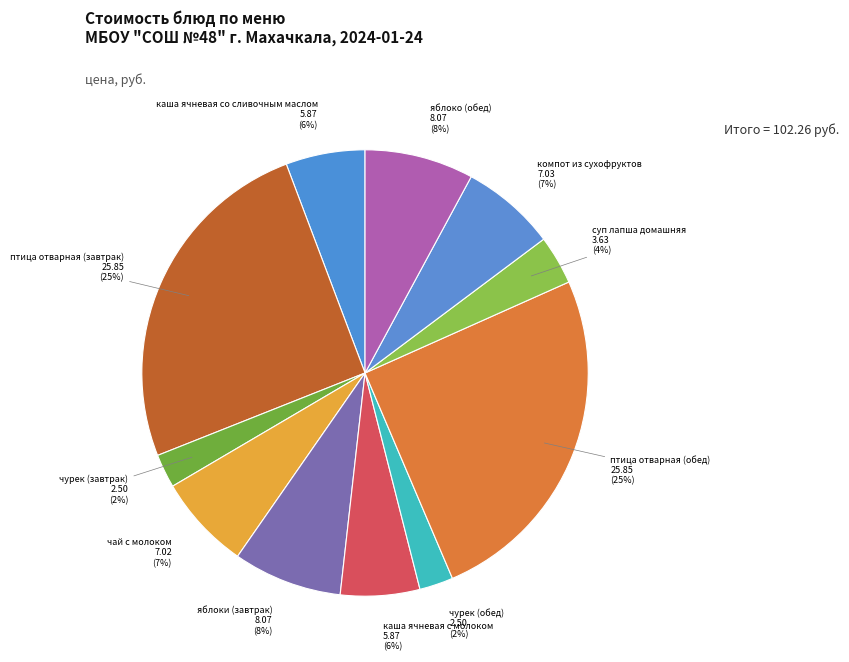

Combined, do чай с молоком and яблоко (обед) account for over 50%?

No